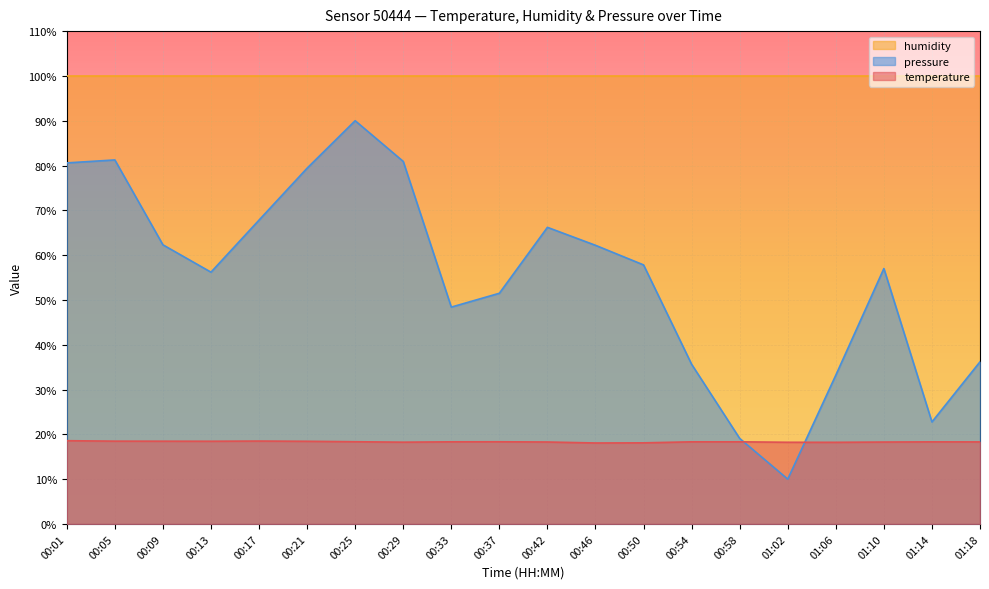

At which category is the sum across all series the highest?

00:25